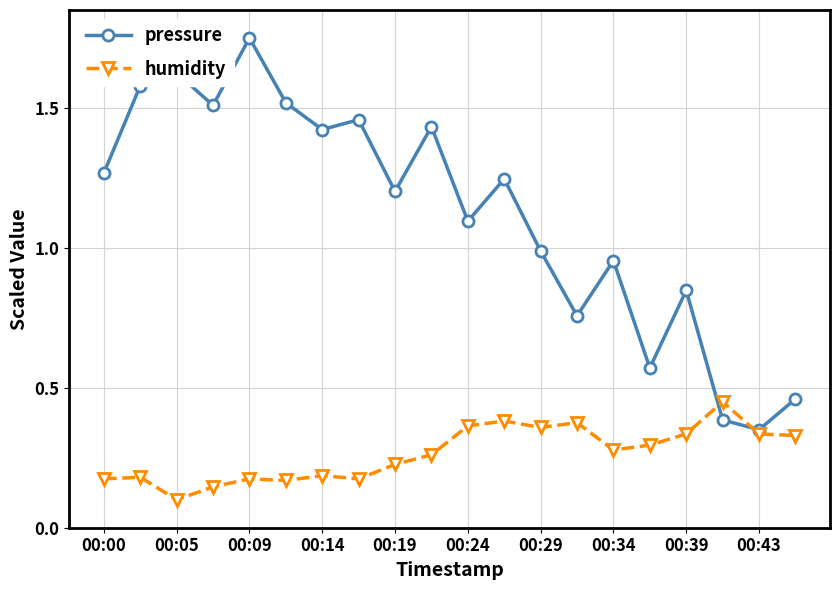

True or false: humidity has more than 2 interior local peaks.

True